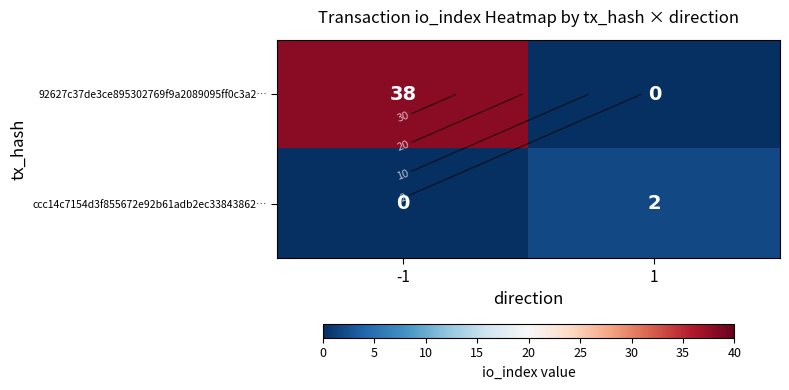

The value of 92627c37de3ce895302769f9a2089095ff0c3a2… at 1 is 0. True or false?

True